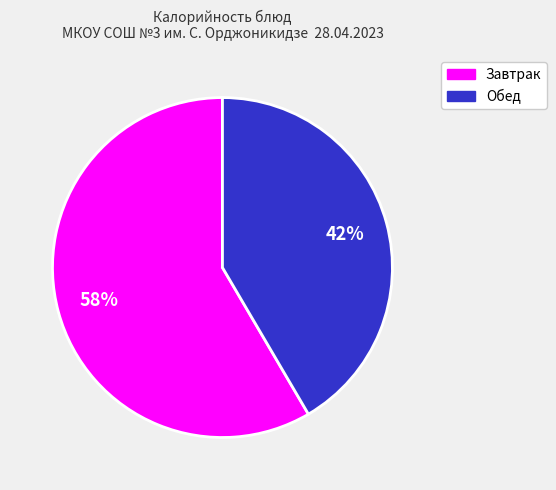

To the nearest percent, what is the average slice percentage?

50%